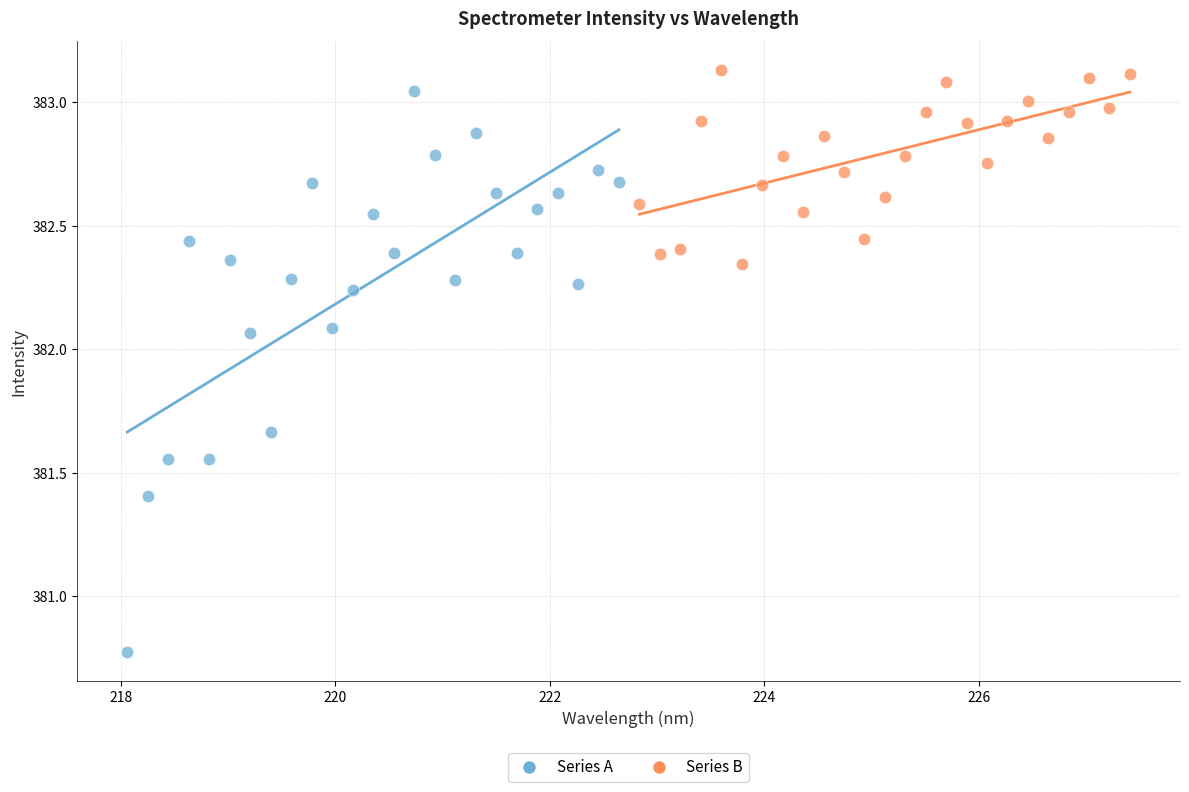

Which series reaches the maximum Y coordinate?

Series B